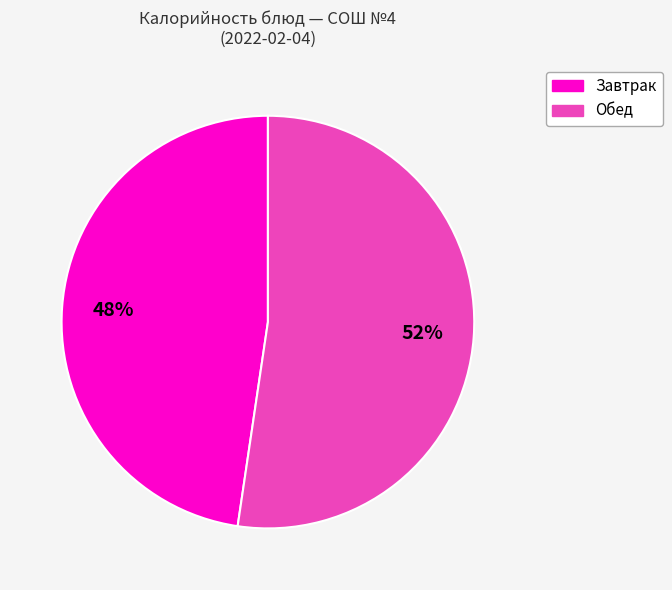

Is there a majority slice in this chart?

Yes